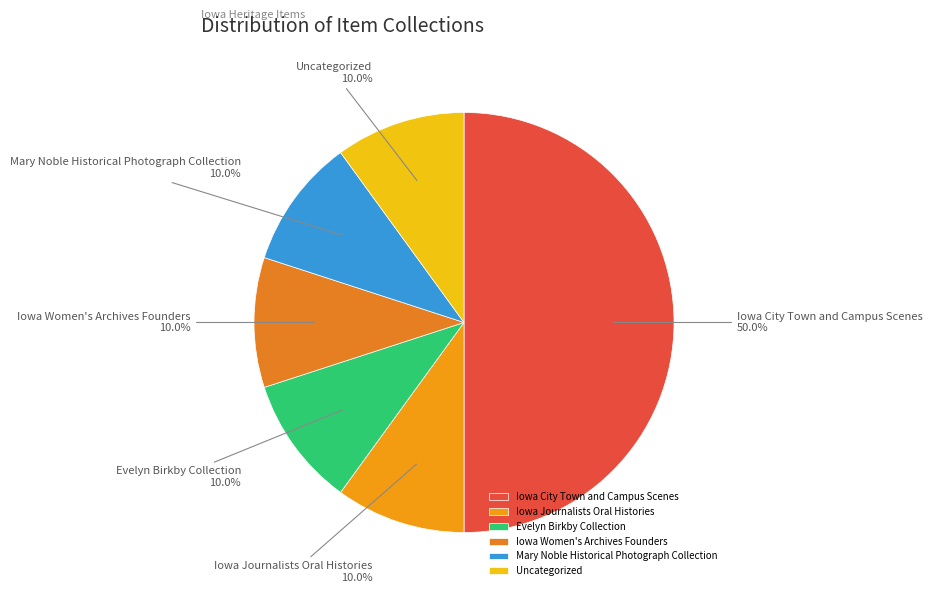

Between Iowa City Town and Campus Scenes and Uncategorized, which is larger?

Iowa City Town and Campus Scenes